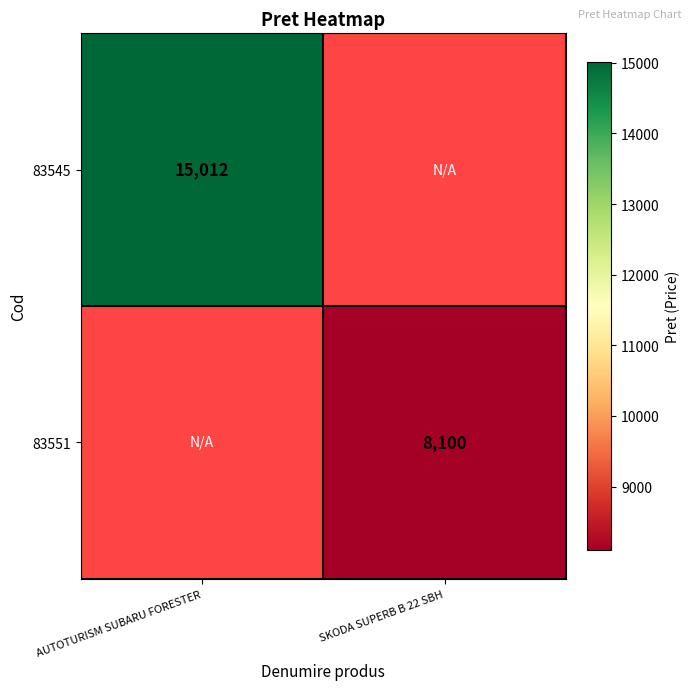

At how many categories does at least one series exceed 13807?

1